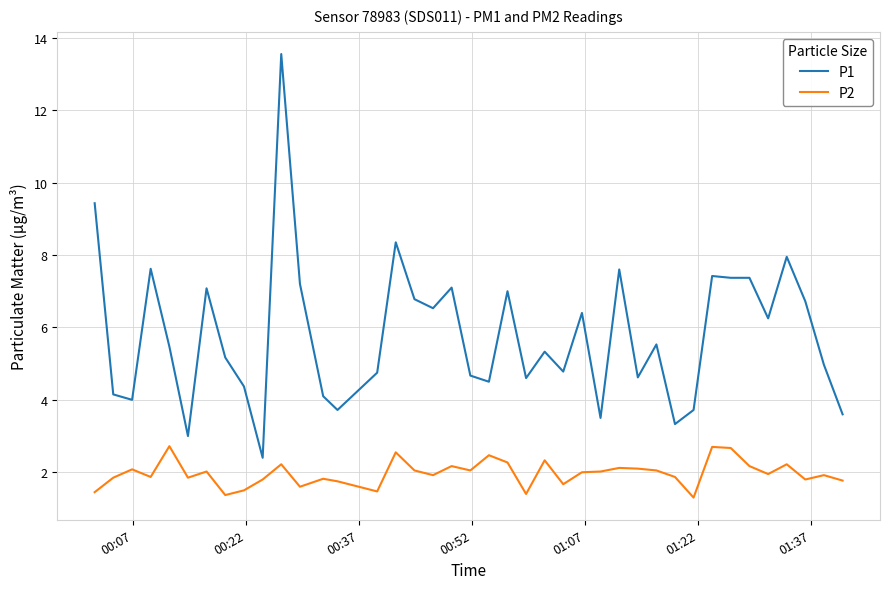

What is the difference between the maximum and minimum values in the P2 series?

1.4